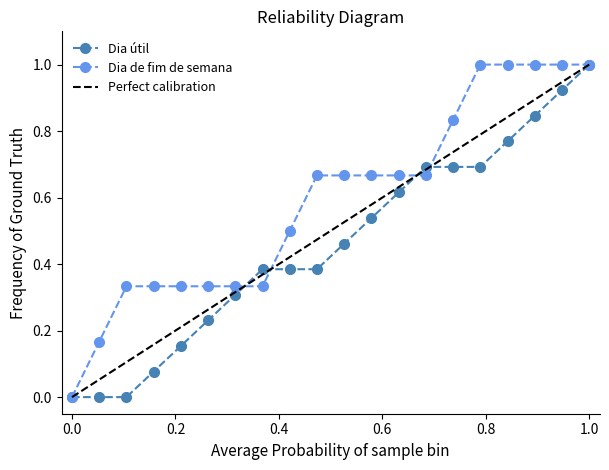

The value of Dia de fim de semana cumulative at 03/01 is 1.6. True or false?

False